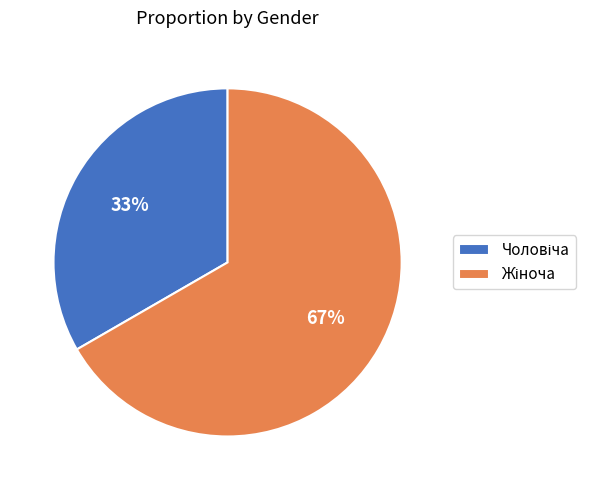

Is there any slice that represents more than half of the pie?

Yes